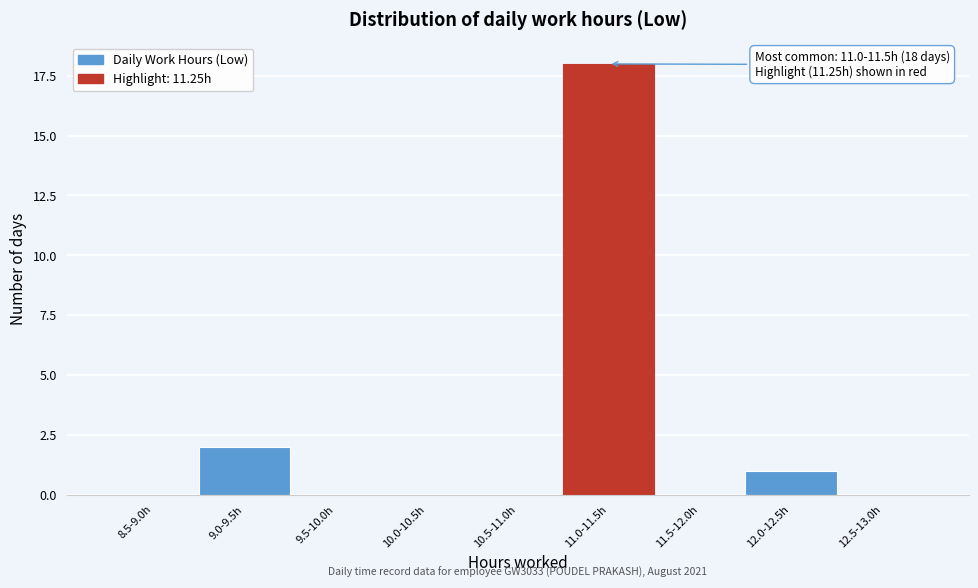

Reading right to left, list all the values displayed in this chart.

12.5-13.0h=0	12.0-12.5h=1	11.5-12.0h=0	11.0-11.5h=18	10.5-11.0h=0	10.0-10.5h=0	9.5-10.0h=0	9.0-9.5h=2	8.5-9.0h=0